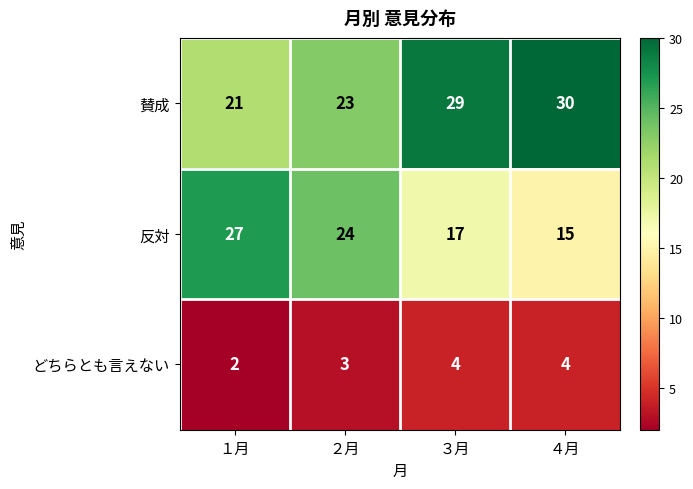

What is the spread (max minus min) of values at ４月?

26